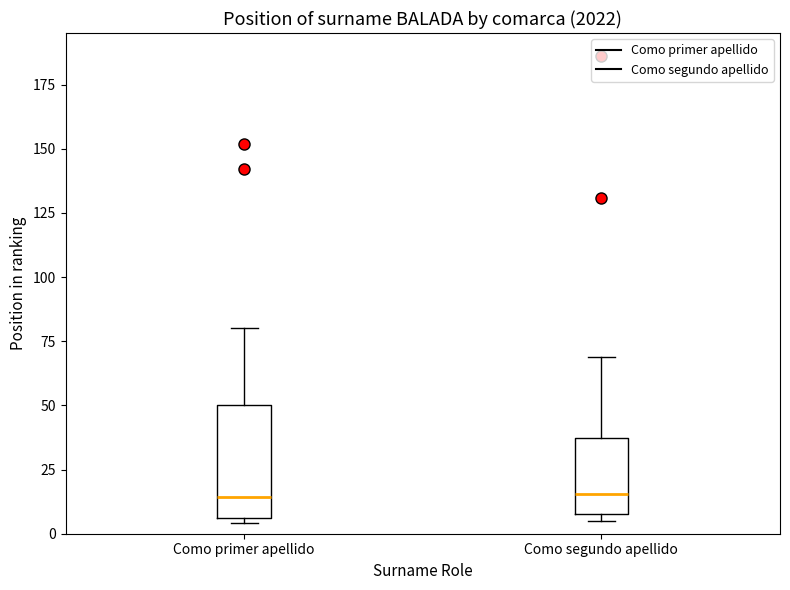

Reading left to right, read every box against the y-axis: the position of its median line, the range the box covers, and the ends of its whiskers. The values are not printed on the chart, so give them approximately, as read against the axis.

Como primer apellido: median 15, box 5 to 50, whiskers 5 (just below the box's lower edge) to 80
Como segundo apellido: median 15, box 10 to 35, whiskers 5 to 70